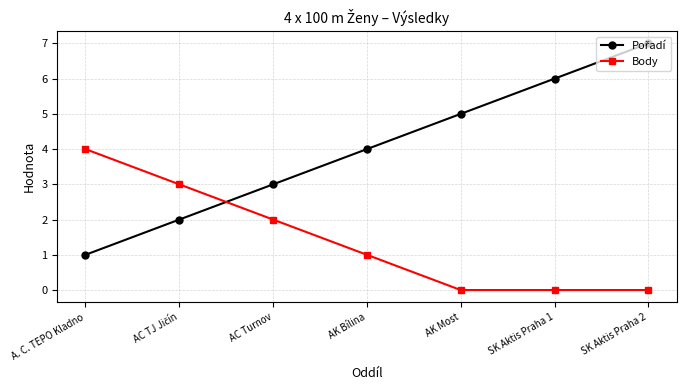

Is it true that Body equals 4 at A. C. TEPO Kladno?

True